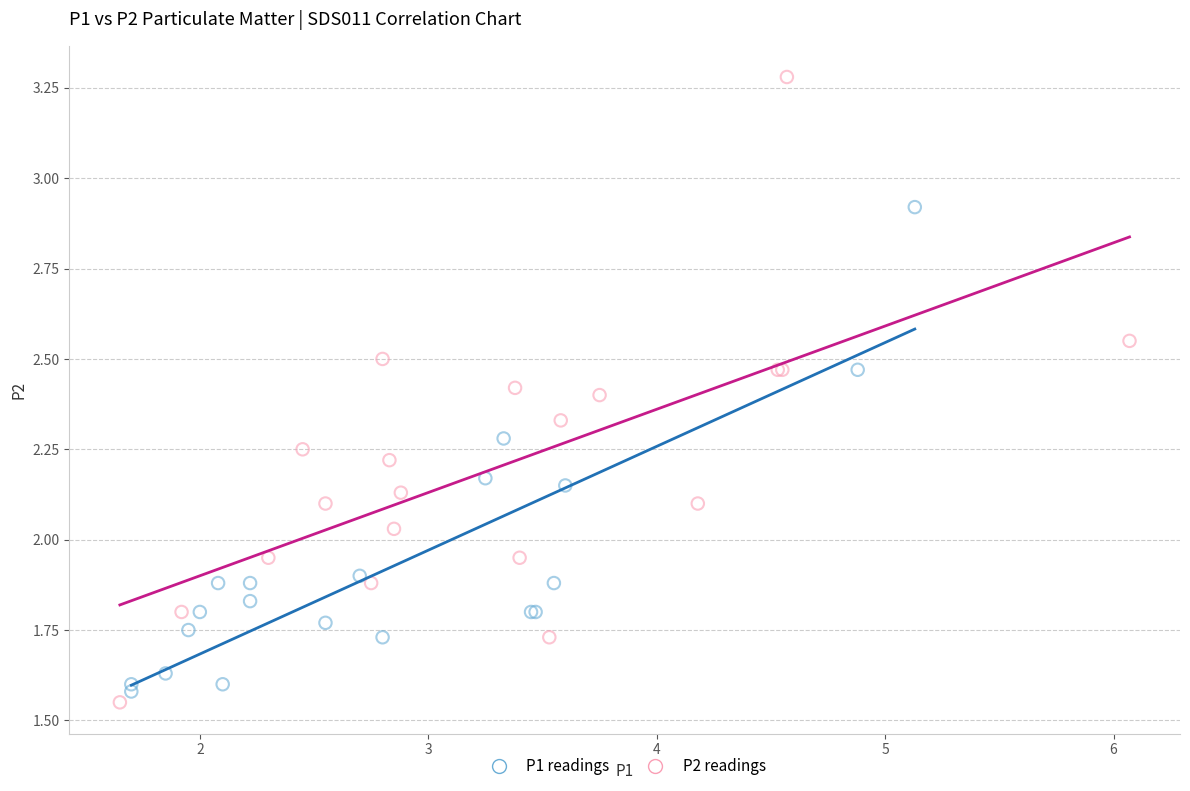

What are all the series names shown in the legend?

P1 readings, P2 readings